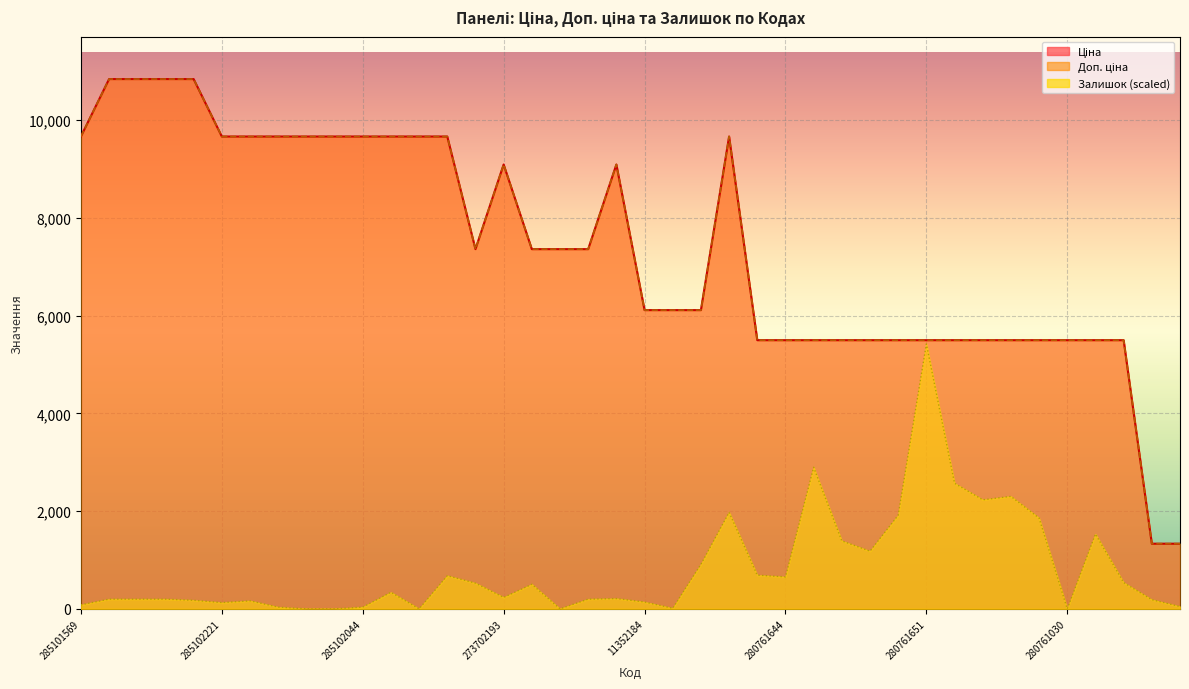

What is the total value across all series at 280762039?

12174.4